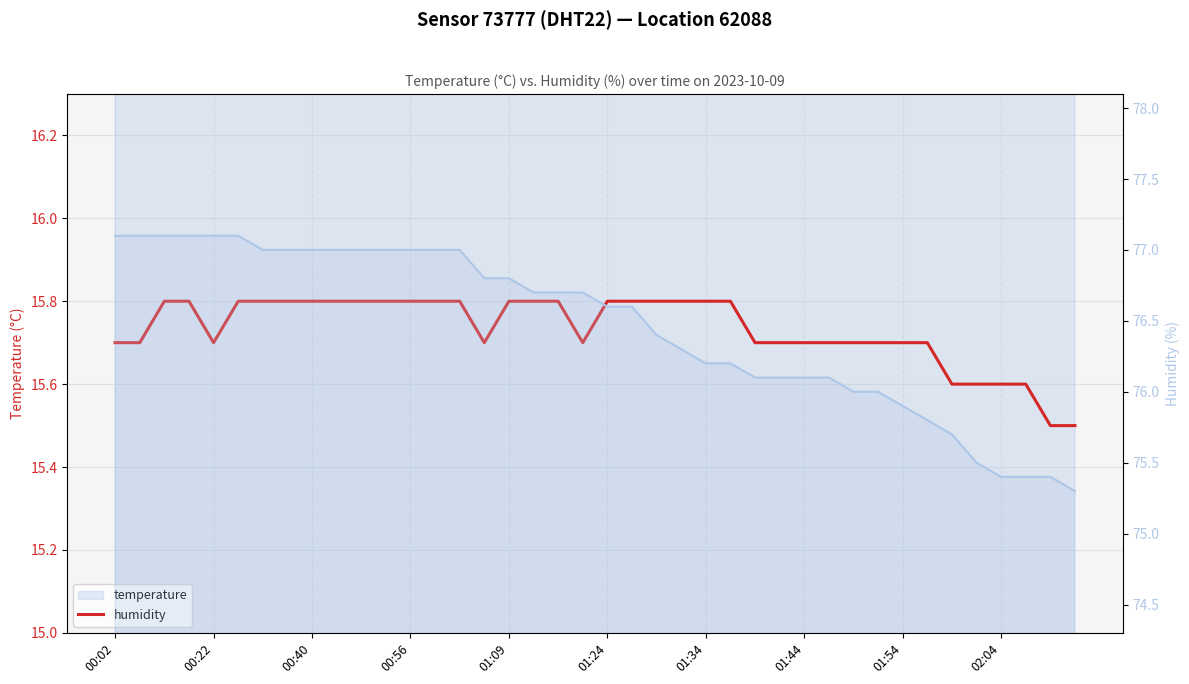

How many series are shown in this chart?

2